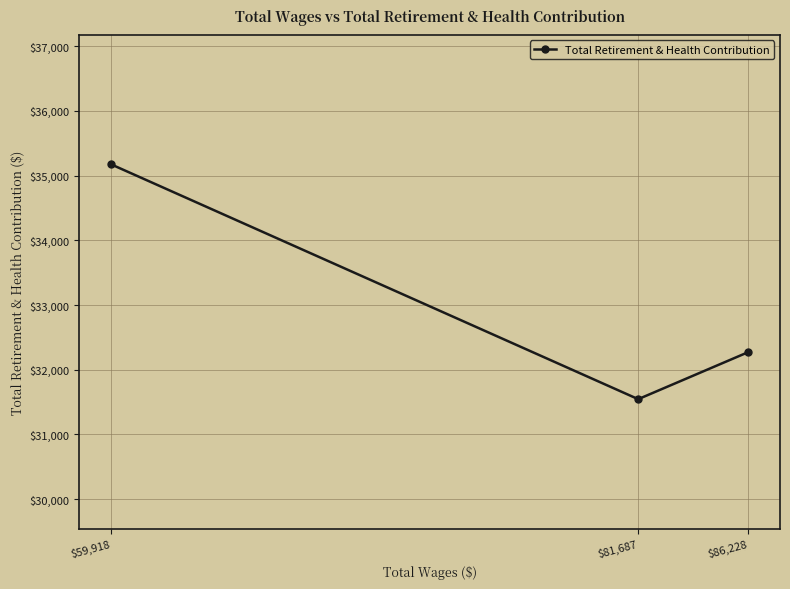

The chart shows a value of 35173 at $59,918. True or false?

True